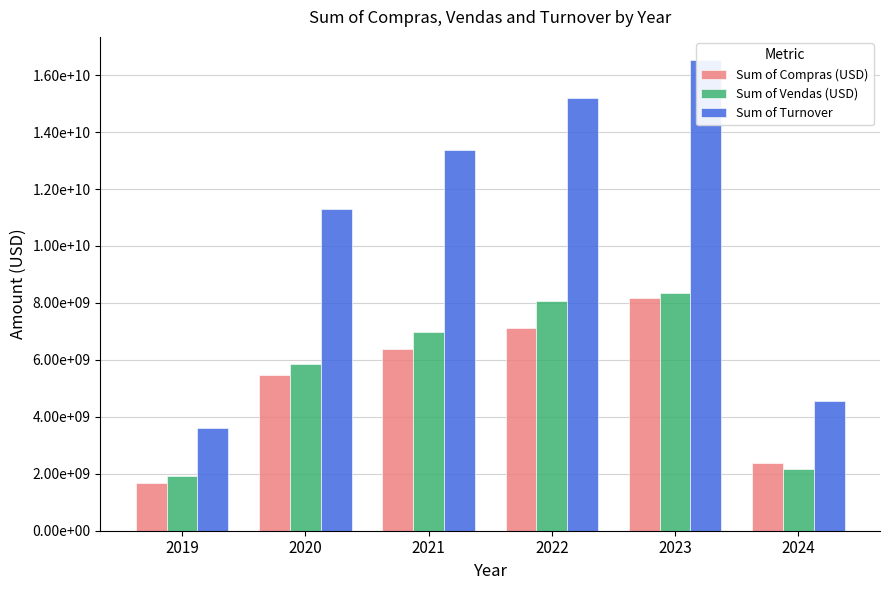

What is the sum of all Sum of Compras (USD) values?

31217782620.7